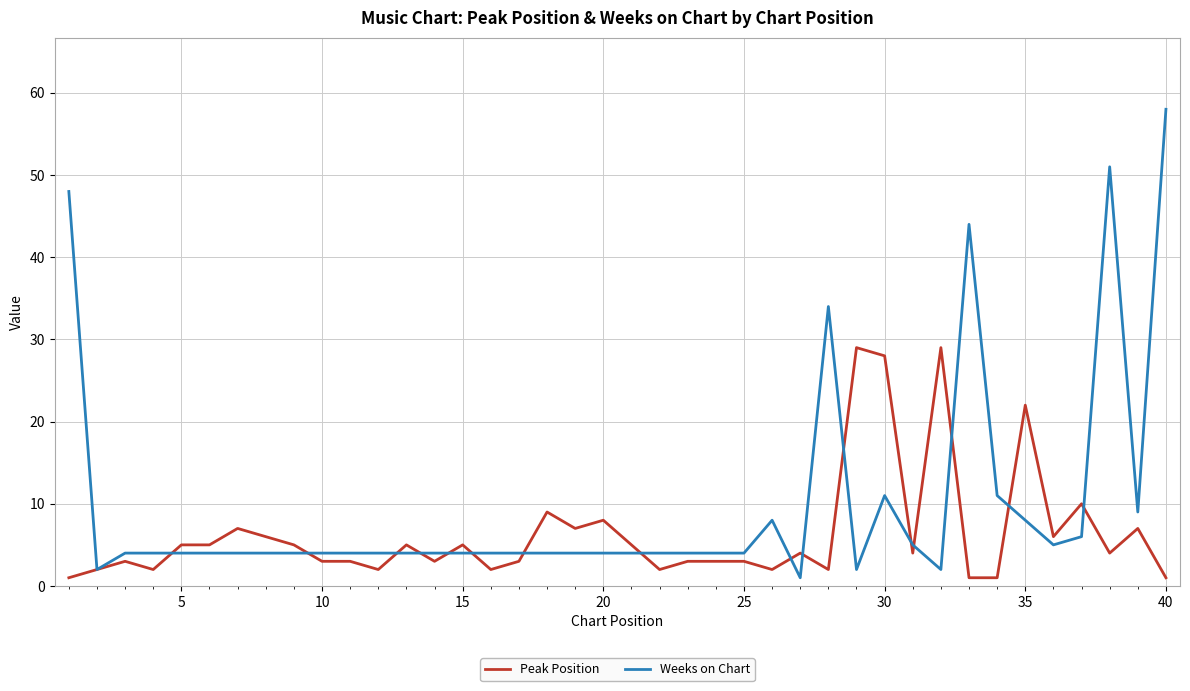

Which series has the largest total across all categories?

Weeks on Chart